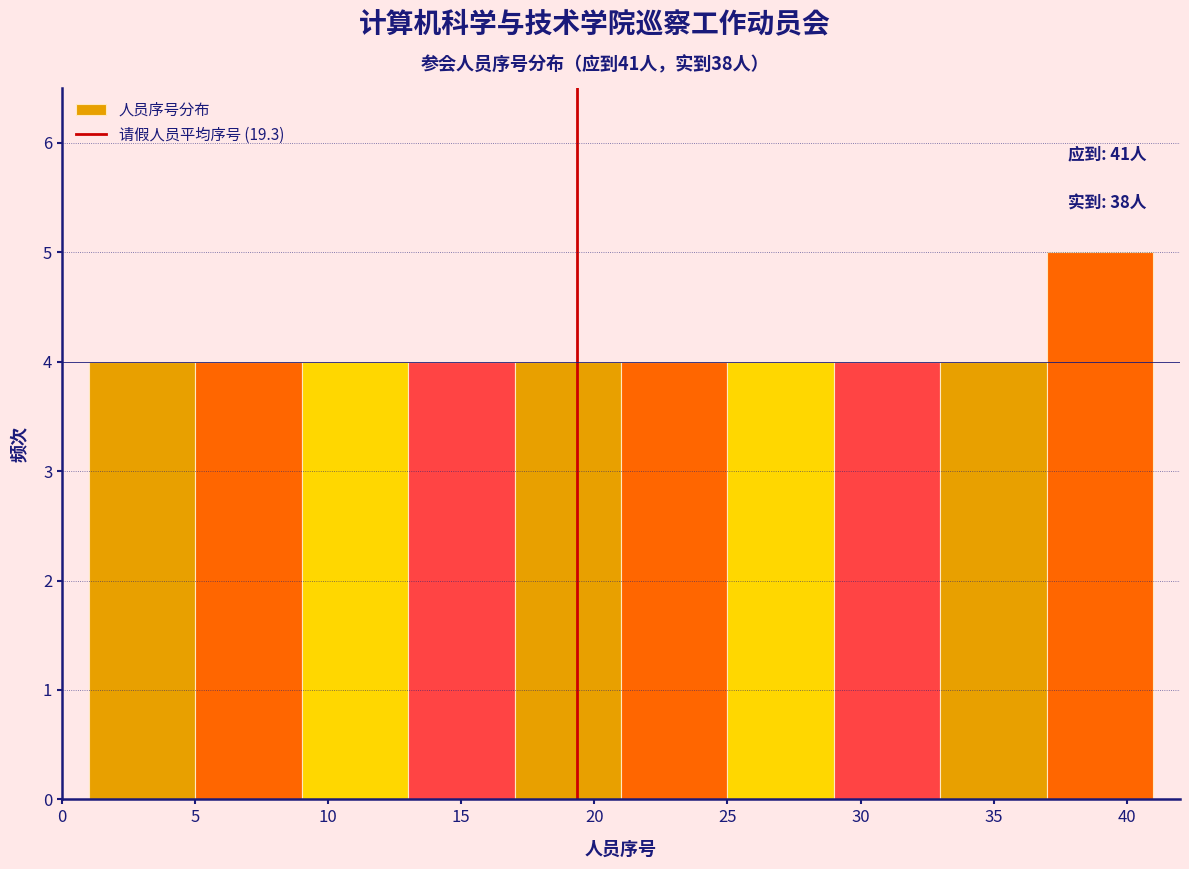

Over which range of the x-axis is the bar tallest?

37 to 41